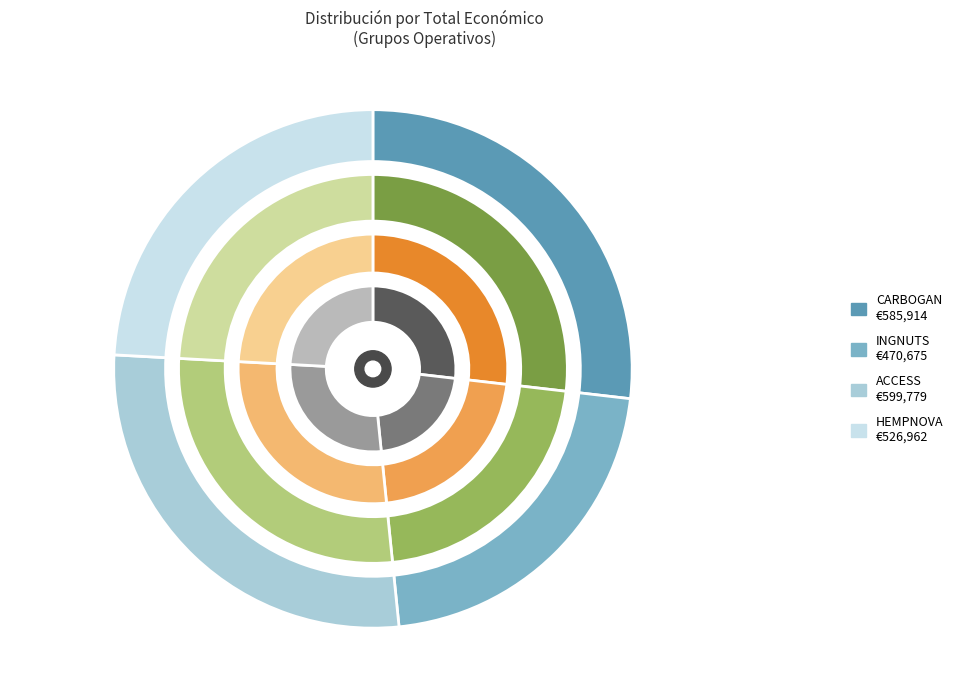

To the nearest percent, what is the difference between the HEMPNOVA and ACCESS slice percentages?

3%